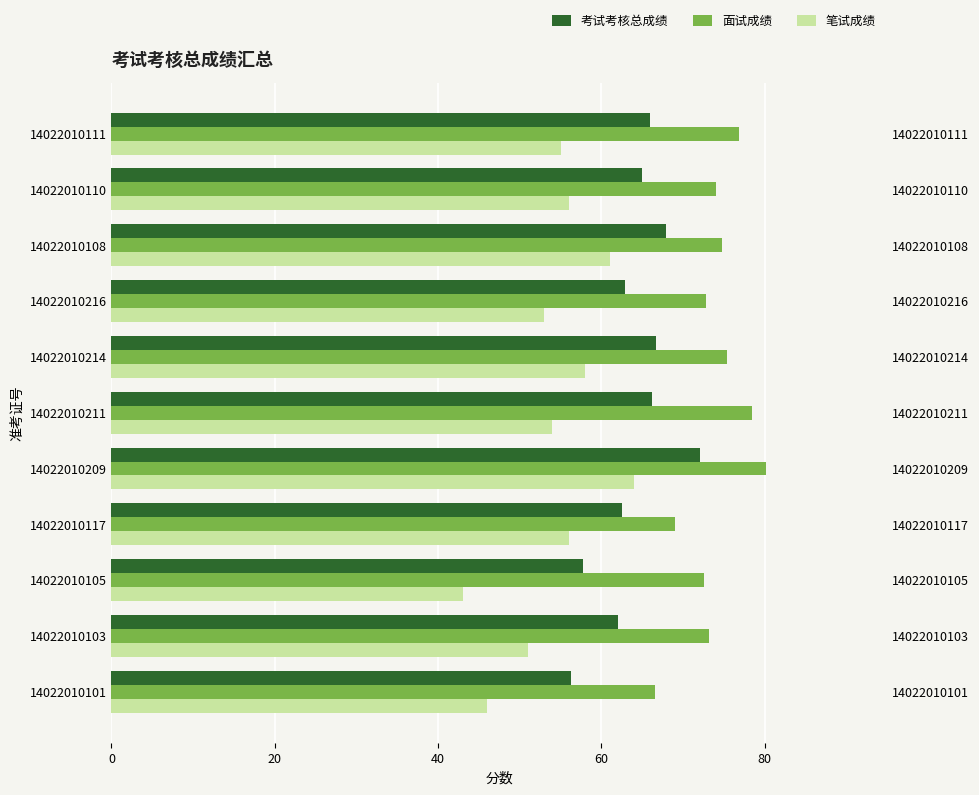

True or false: 笔试成绩 has a value of 23.3 at 14022010103.

False